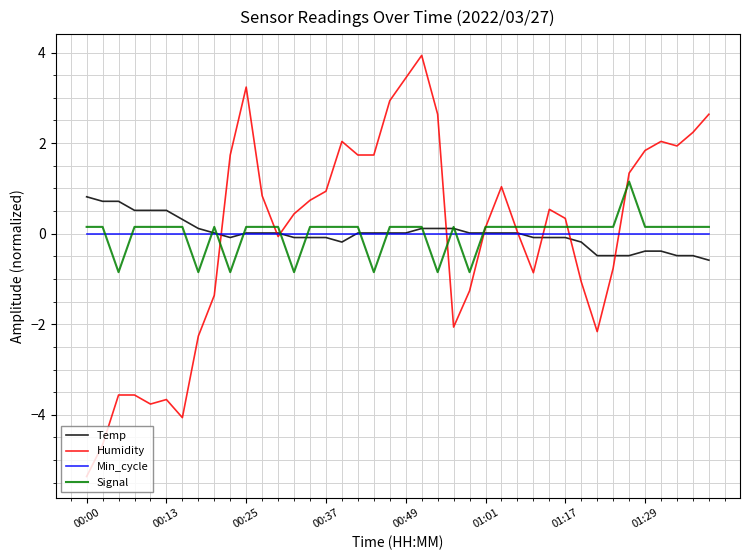

How many lines are shown in the chart?

4